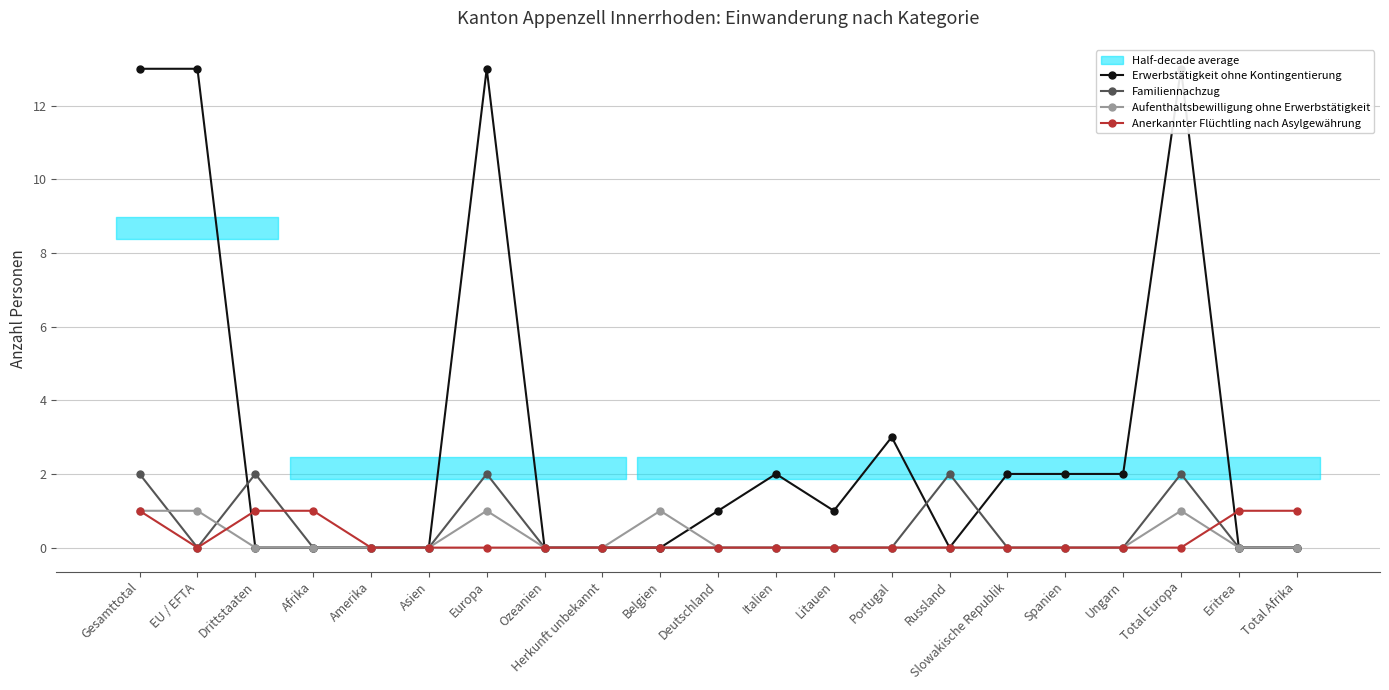

Is this an area chart (filled region under the line)?

No